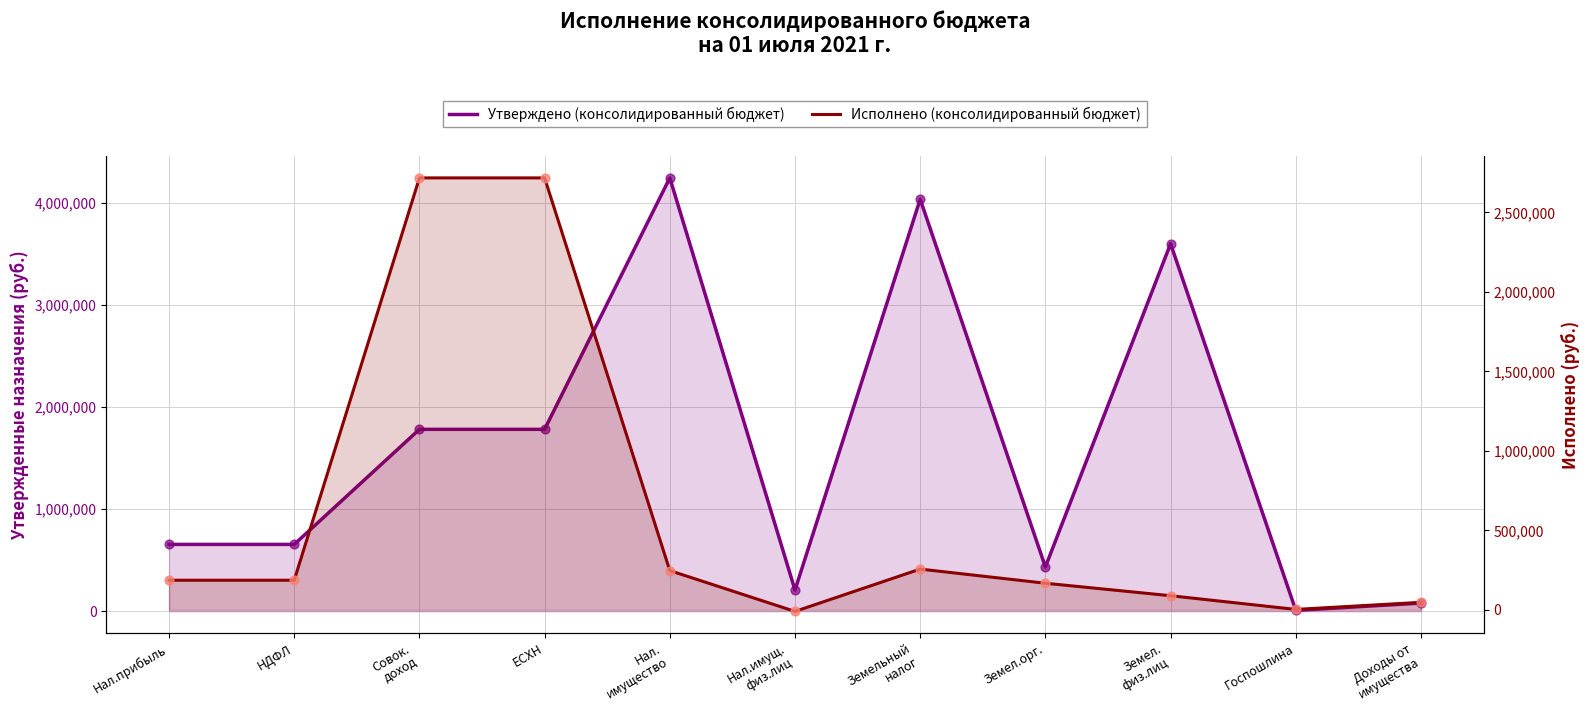

Which series contains the lowest Y value?

Исполнено (консолидированный бюджет)